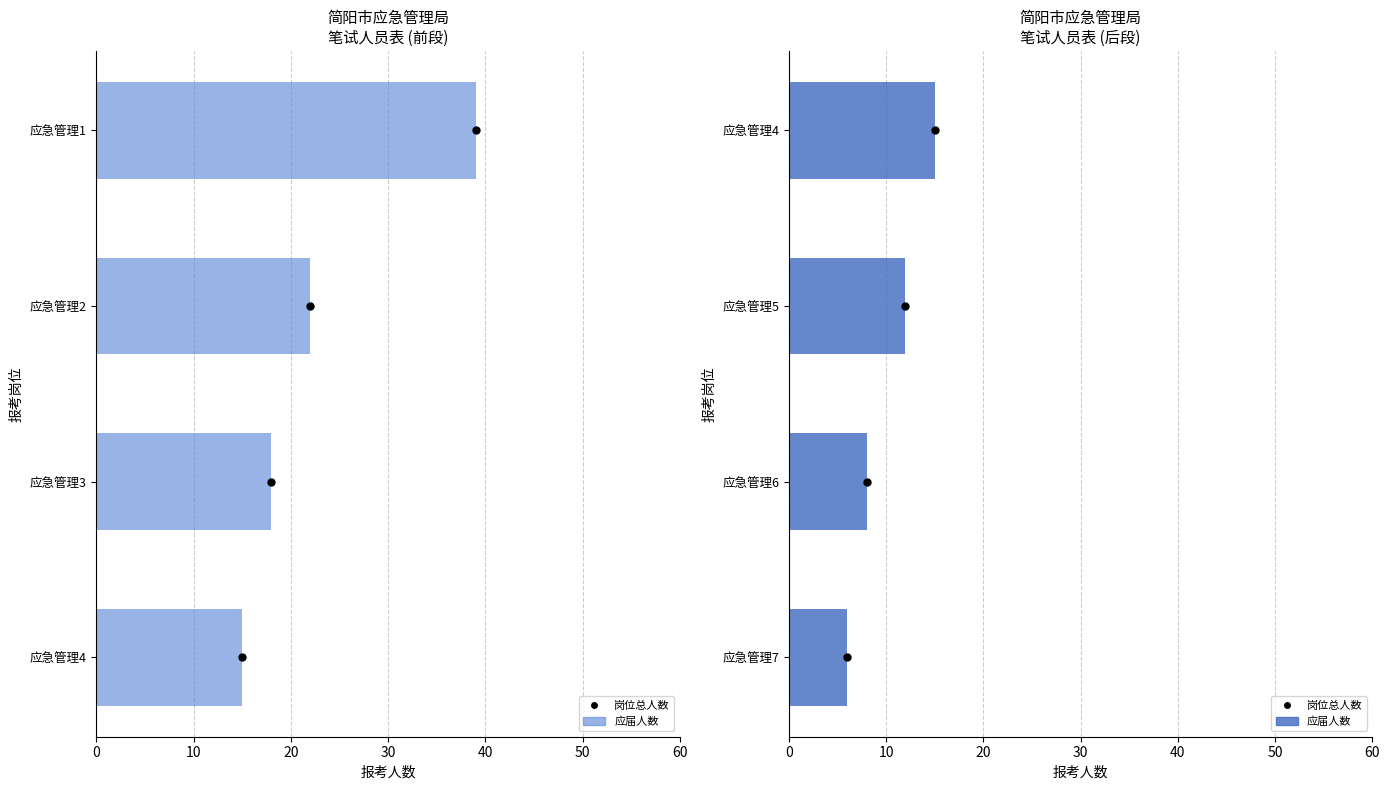

Which series has the widest spread of Y values?

应届人数